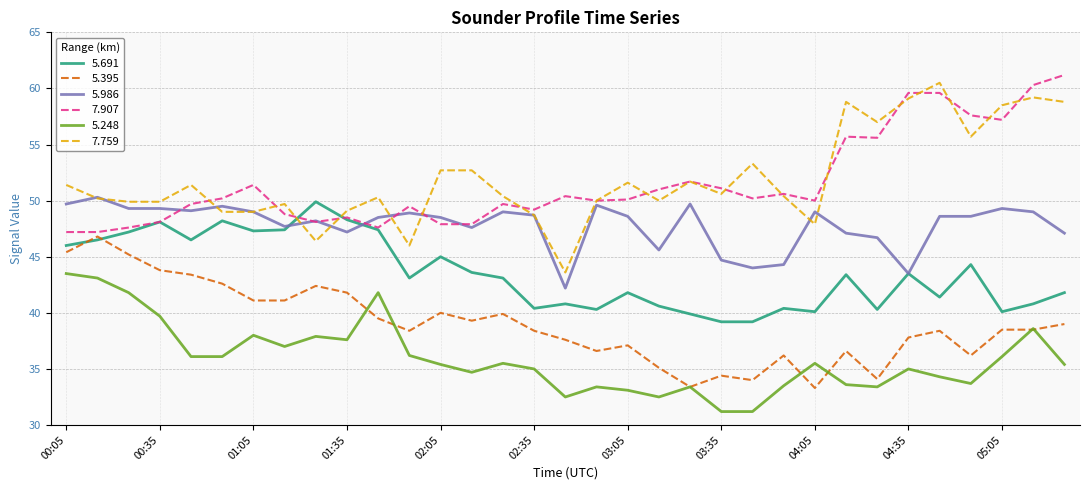

What is the minimum value shown in the chart?

31.2